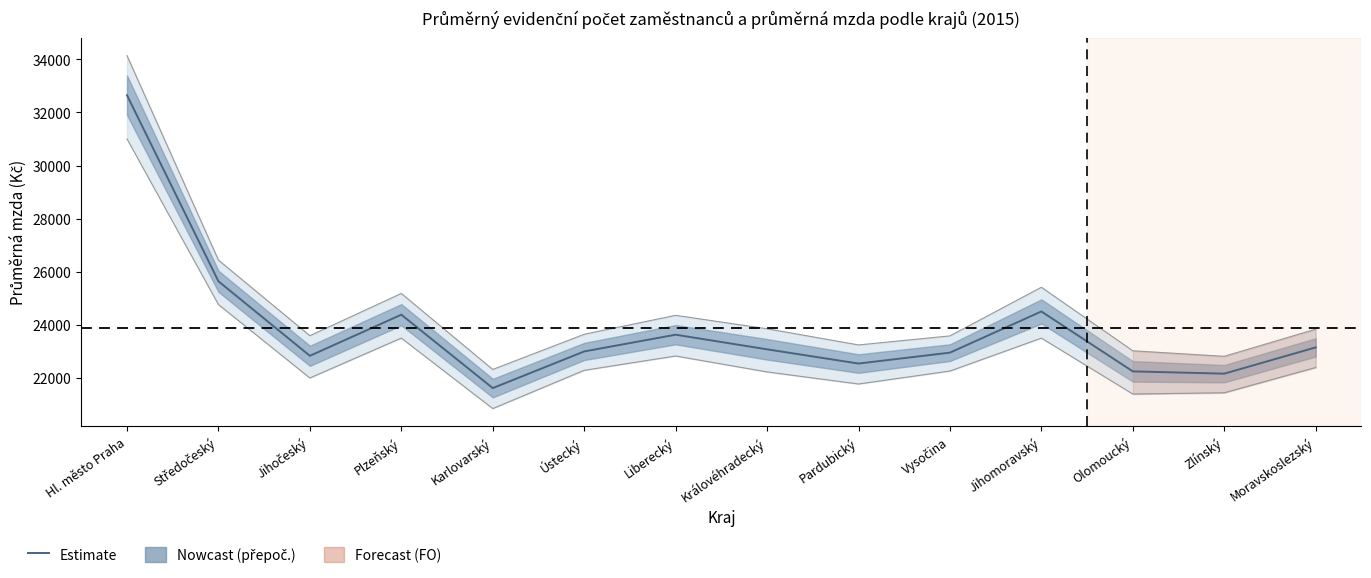

Reading left to right, list all the values displayed in this chart.

32649.5	25636.0	22825.5	24375.5	21609.0	22990.5	23622.0	23070.5	22534.5	22945.5	24497.5	22239.0	22153.0	23143.0